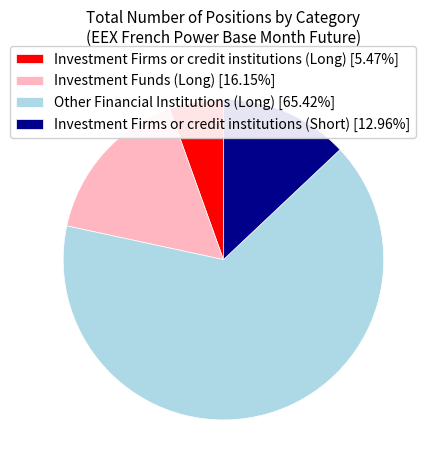

Rank the categories by value from highest to lowest.

Other Financial Institutions (Long), Investment Funds (Long), Investment Firms or credit institutions (Short), Investment Firms or credit institutions (Long)